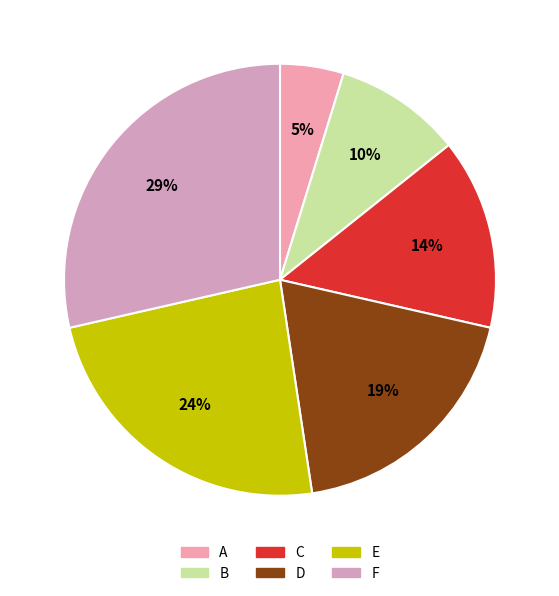

What is the ratio of the value at C to the value at A?

3.0